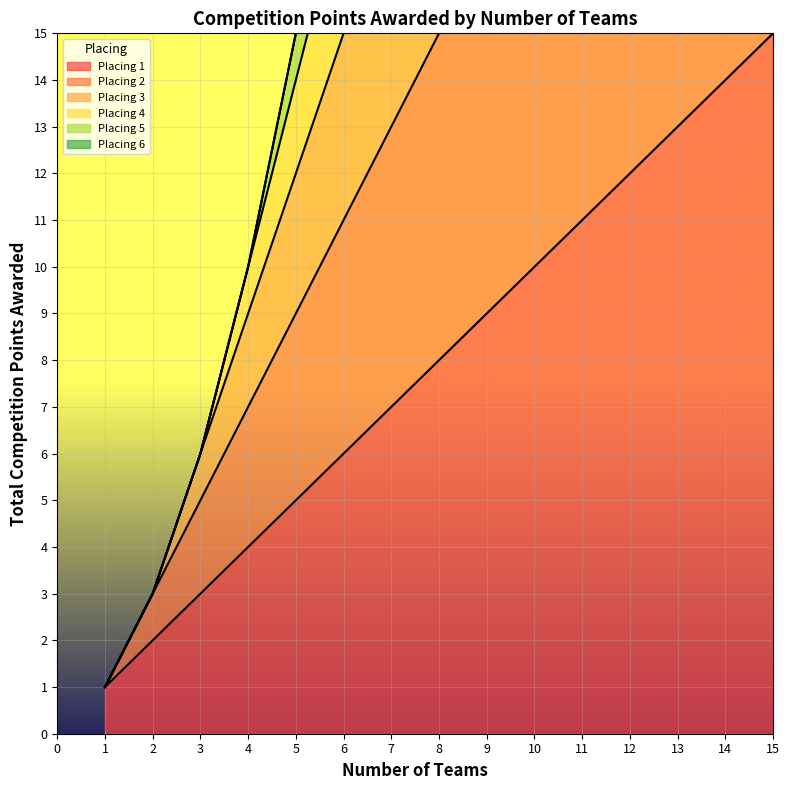

True or false: Placing 5 has more than 2 interior local peaks.

False